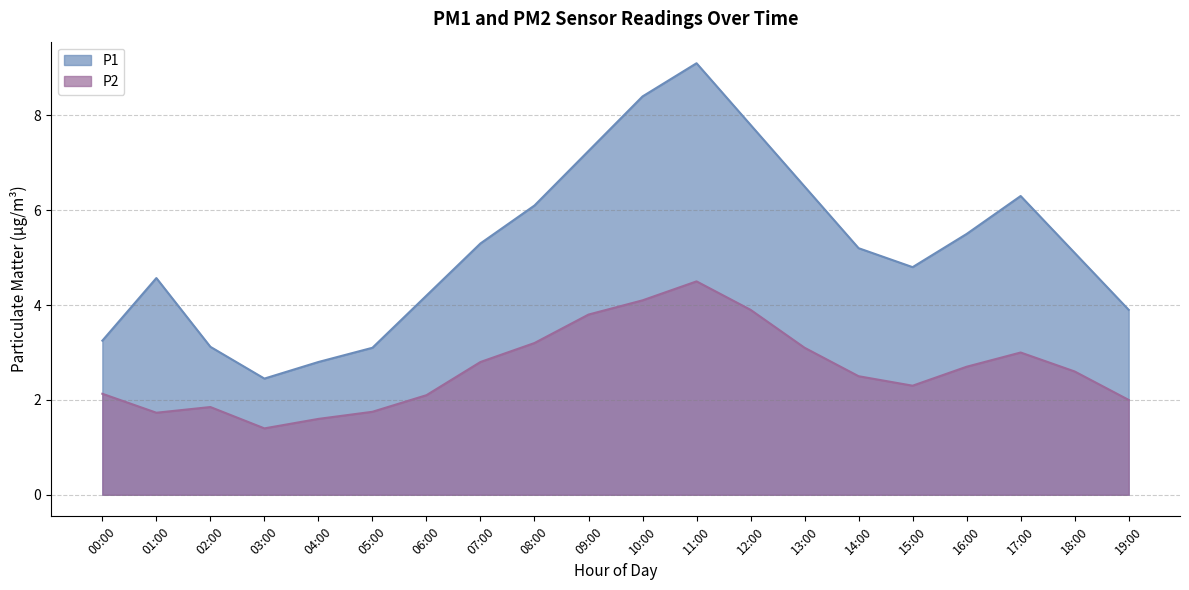

The P1 series shows 5.1 at 18:00. True or false?

True